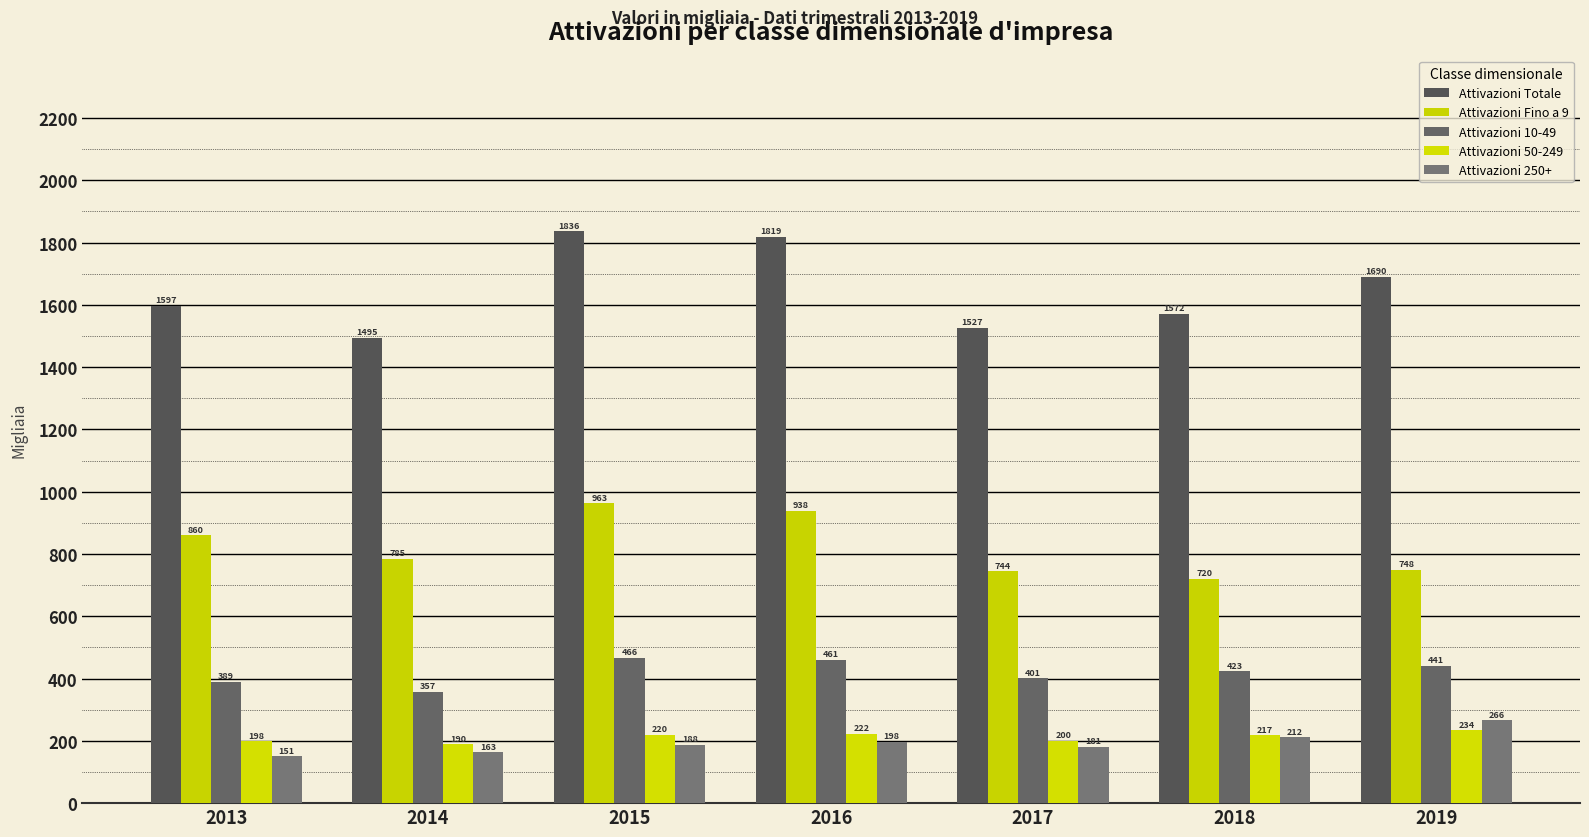

Rank the categories by Attivazioni 250+ value from highest to lowest.

2019, 2018, 2016, 2015, 2017, 2014, 2013